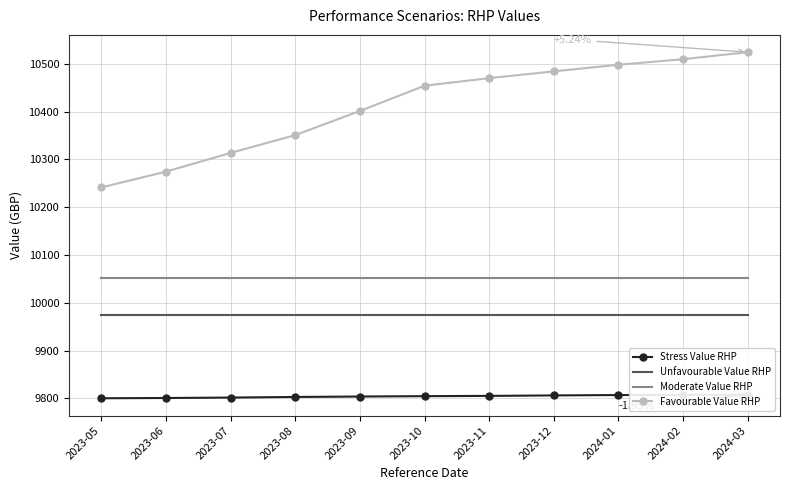

Which series changed the most between 2023-07 and 2024-01?

Favourable Value RHP